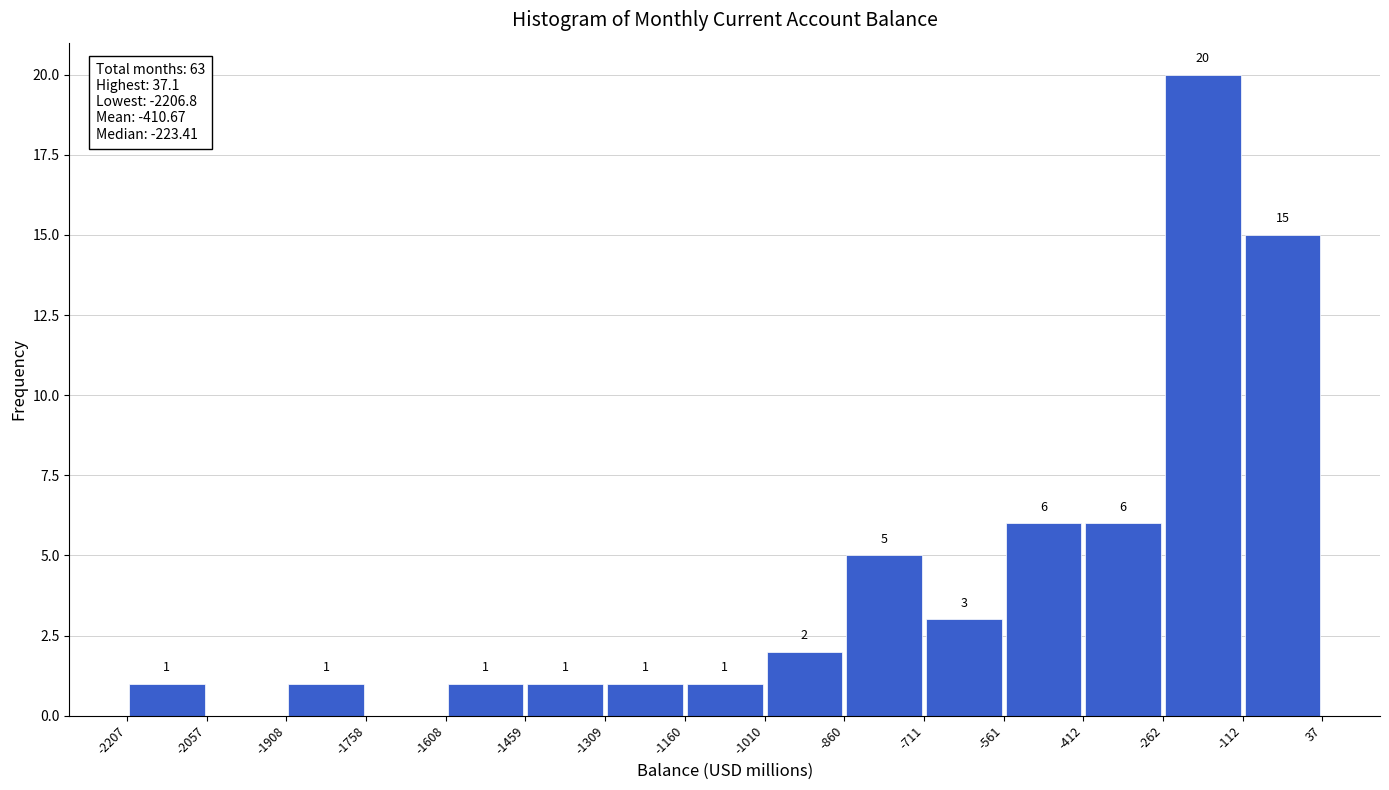

Over which range of the x-axis is the bar tallest?

-262 to -112